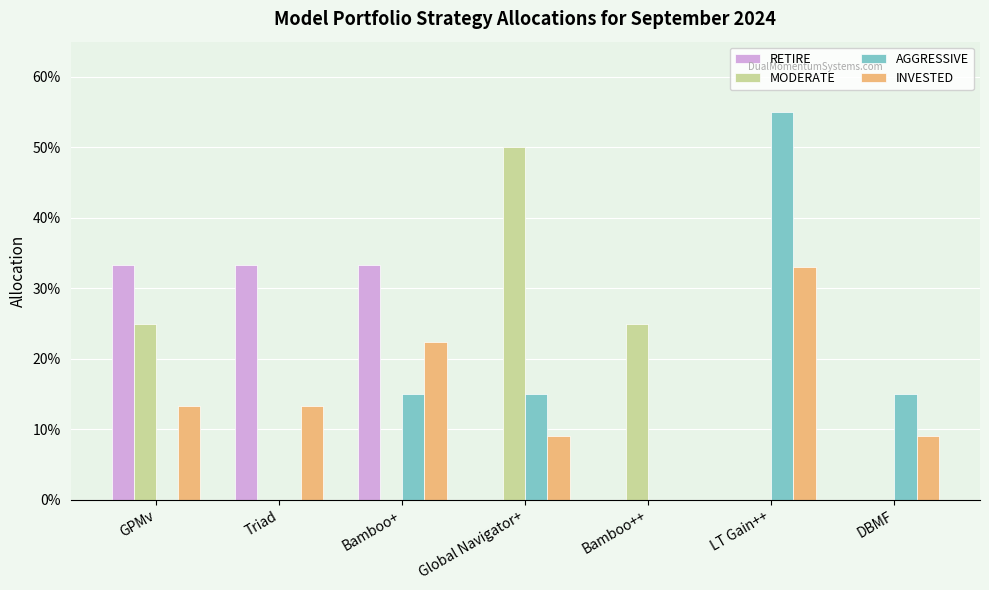

Reading left to right, what are all the values shown in this chart?

RETIRE: GPMv=0.3	Triad=0.3	Bamboo+=0.3	Global Navigator+=0.0	Bamboo++=0.0	LT Gain++=0.0	DBMF=0.0
MODERATE: GPMv=0.2	Triad=0.0	Bamboo+=0.0	Global Navigator+=0.5	Bamboo++=0.2	LT Gain++=0.0	DBMF=0.0
AGGRESSIVE: GPMv=0.0	Triad=0.0	Bamboo+=0.1	Global Navigator+=0.1	Bamboo++=0.0	LT Gain++=0.6	DBMF=0.1
INVESTED: GPMv=0.1	Triad=0.1	Bamboo+=0.2	Global Navigator+=0.1	Bamboo++=0.0	LT Gain++=0.3	DBMF=0.1